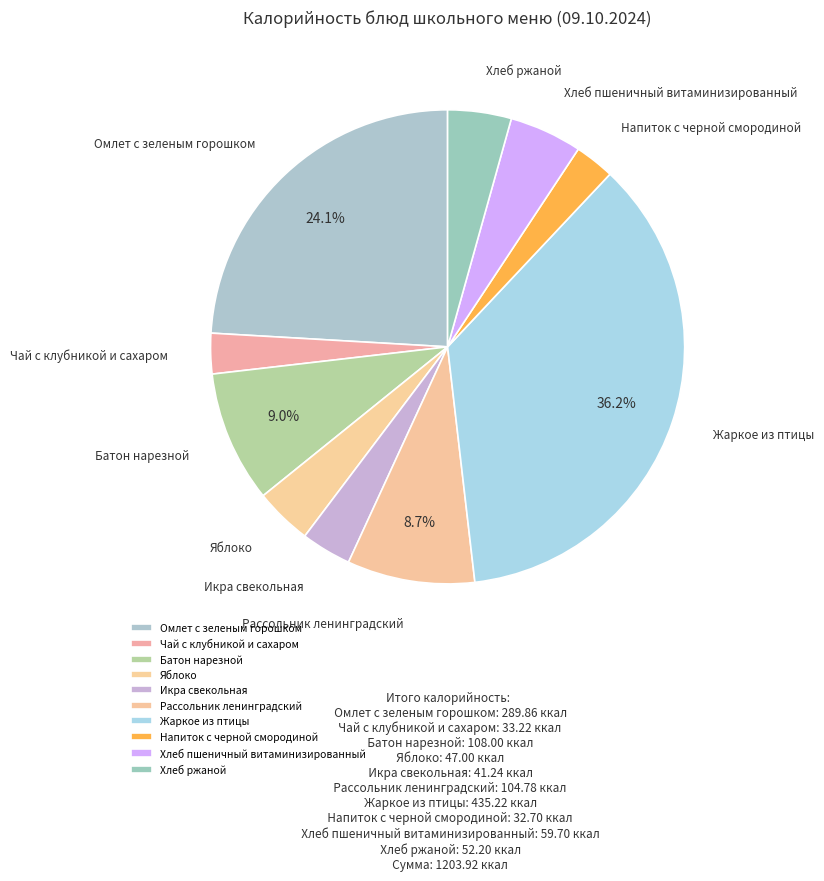

True or false: Яблоко accounts for 4% of the total.

True